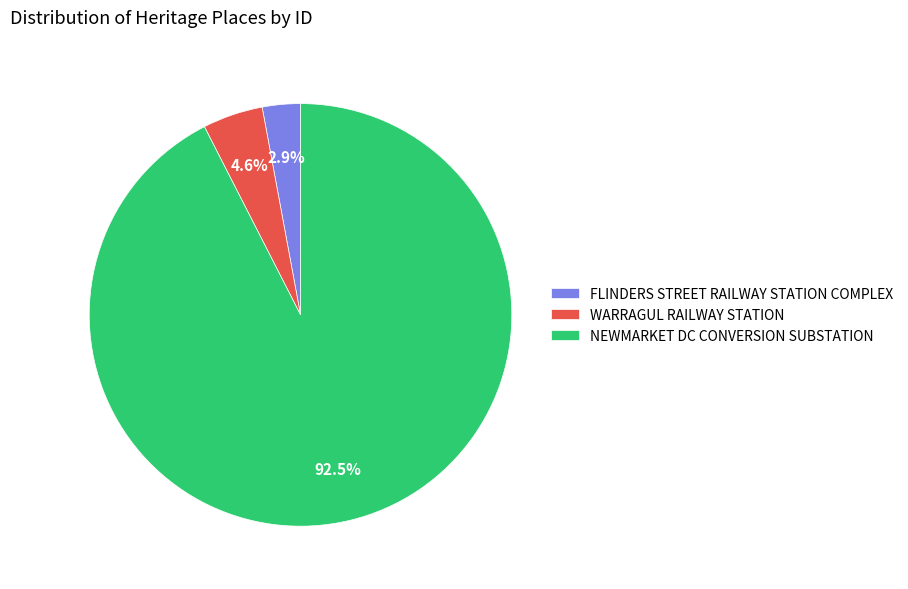

What is the smallest slice in the pie chart?

FLINDERS STREET RAILWAY STATION COMPLEX